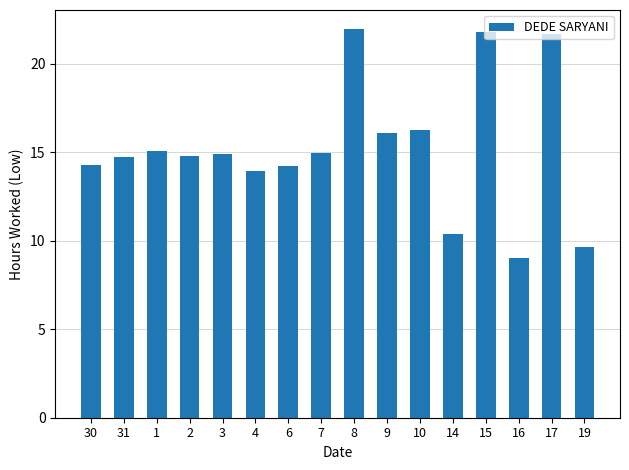

Is it true that the value at 30 is 23.3?

False